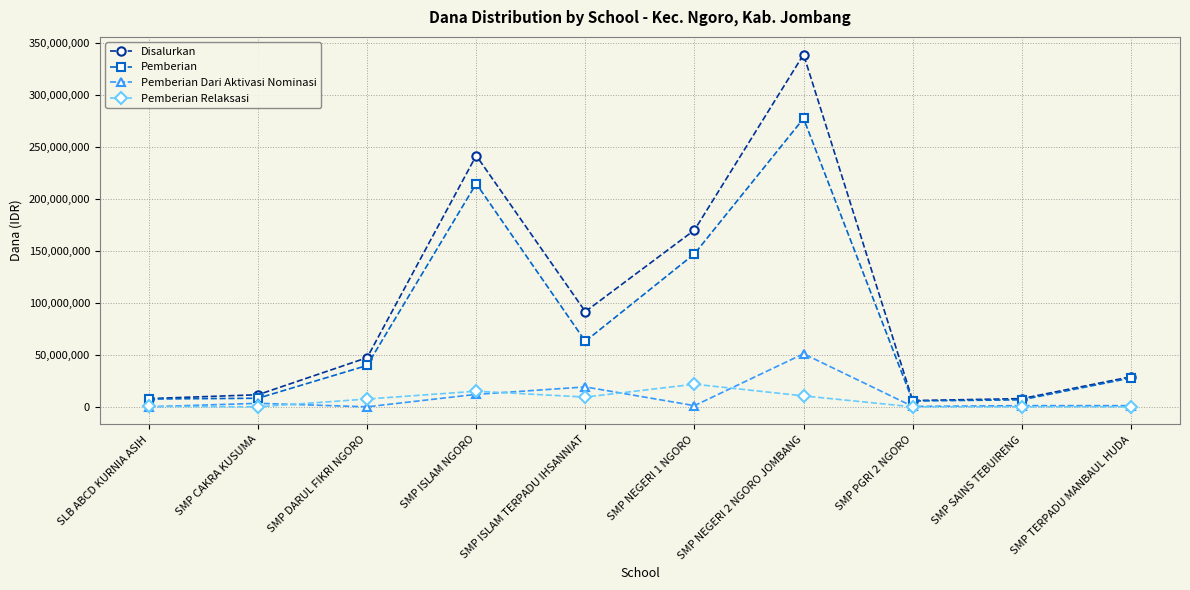

What is the maximum value shown in the chart?

338625000